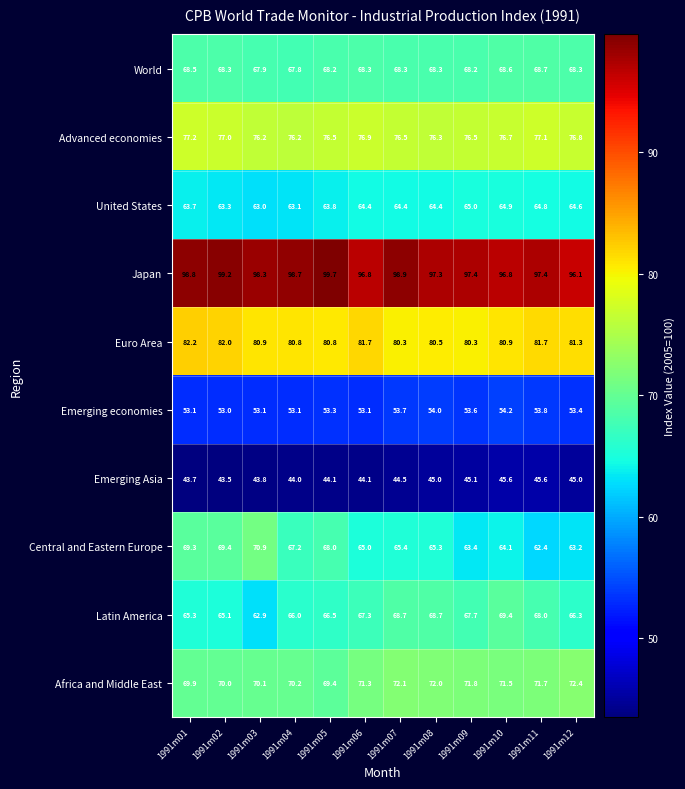

Which series has the widest spread of values?

Central and Eastern Europe